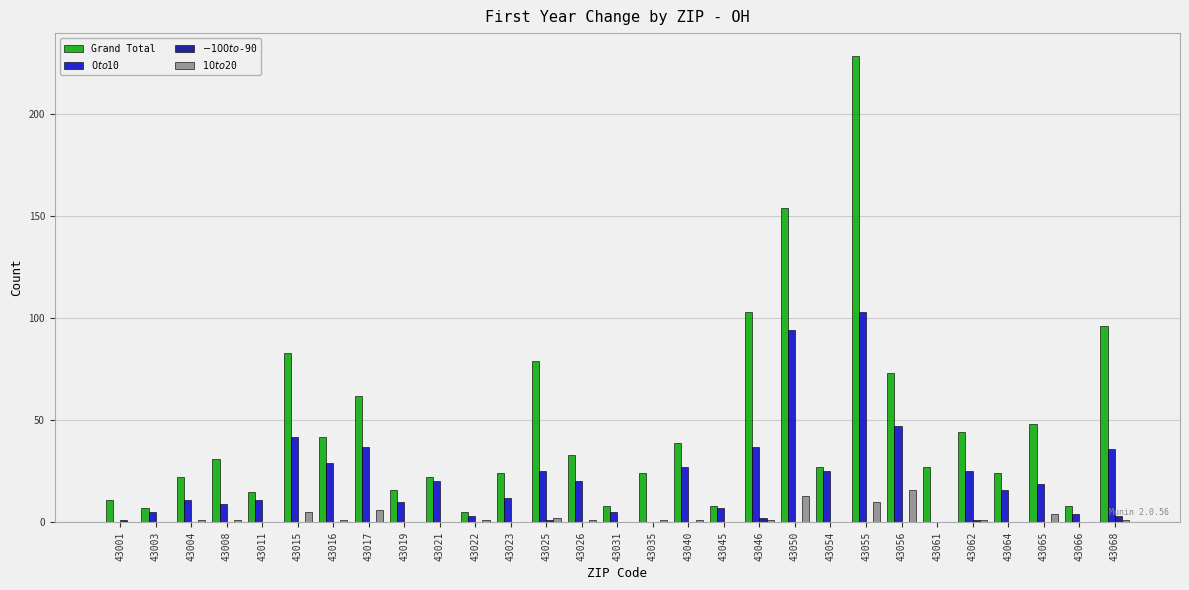

Is the value of Grand Total at 43021 greater than the value of $0 to $10 at 43056?

No